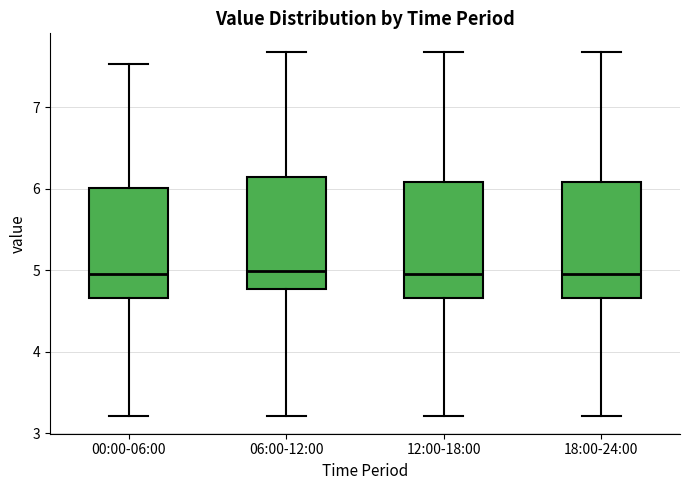

Reading left to right, transcribe this box plot: for each box, give where its median line is, the range the box spans, and where its two whiskers end, as read against the y-axis. The values are not printed on the chart, so give them approximately, as read against the axis.

00:00-06:00: median 5.0, box 4.7 to 6.0, whiskers 3.2 to 7.5
06:00-12:00: median 5.0, box 4.8 to 6.1, whiskers 3.2 to 7.7
12:00-18:00: median 5.0, box 4.7 to 6.1, whiskers 3.2 to 7.7
18:00-24:00: median 5.0, box 4.7 to 6.1, whiskers 3.2 to 7.7